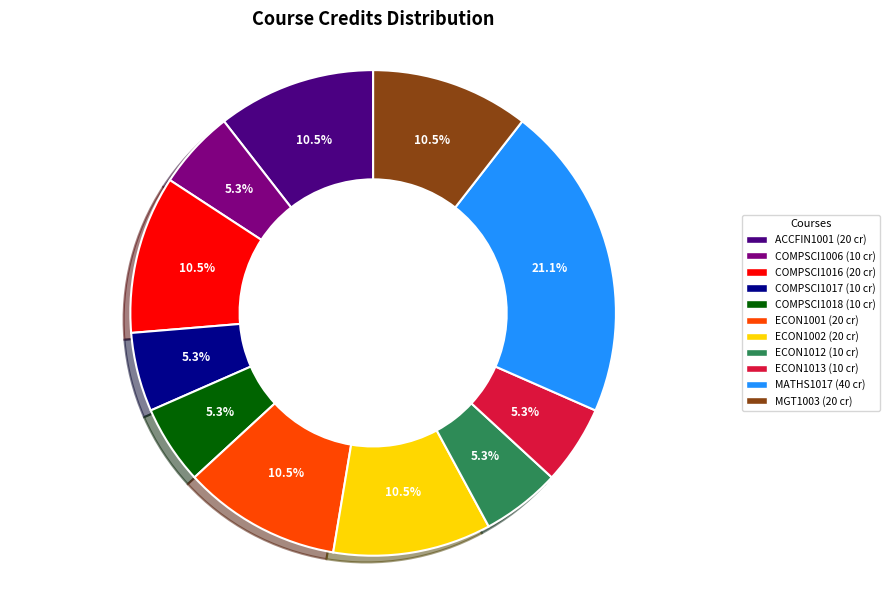

What portion of the pie excludes COMPSCI1017?

94.7%